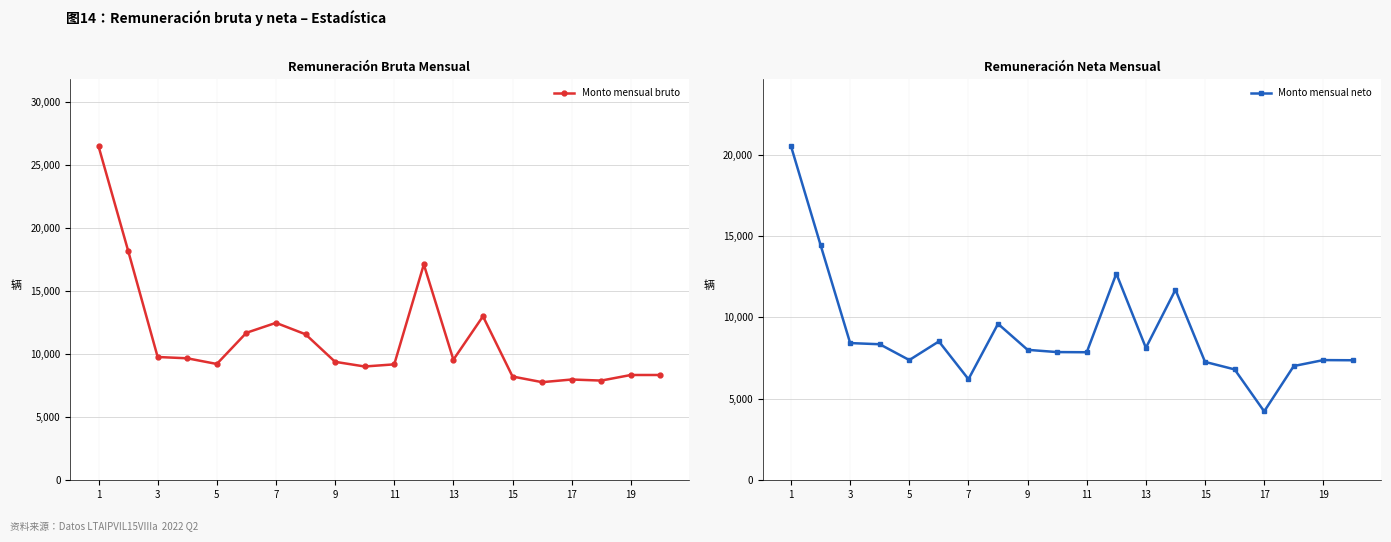

At which category is the sum across all series the highest?

1